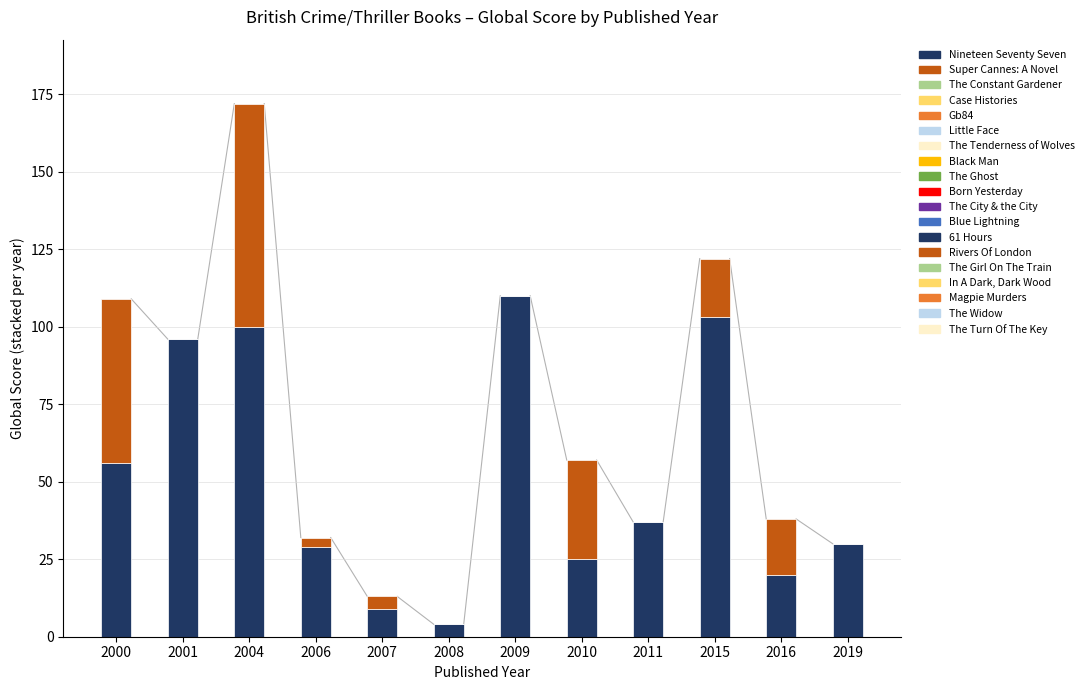

At which category is the sum across all series the highest?

2004